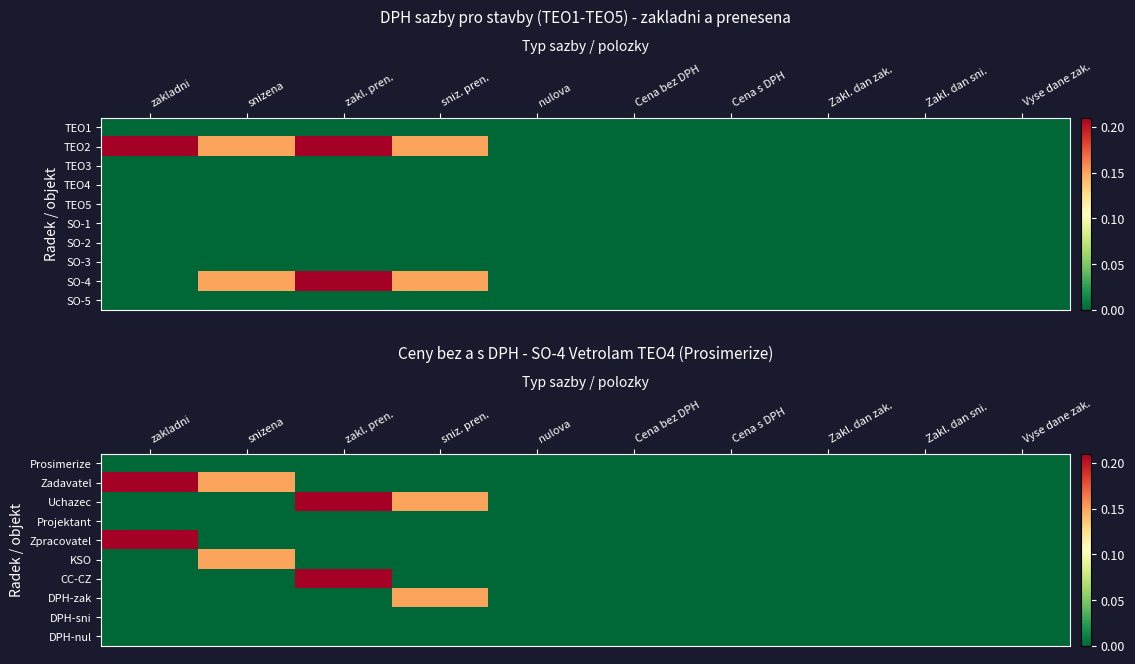

Which has a higher value, nulova or snizena?

nulova